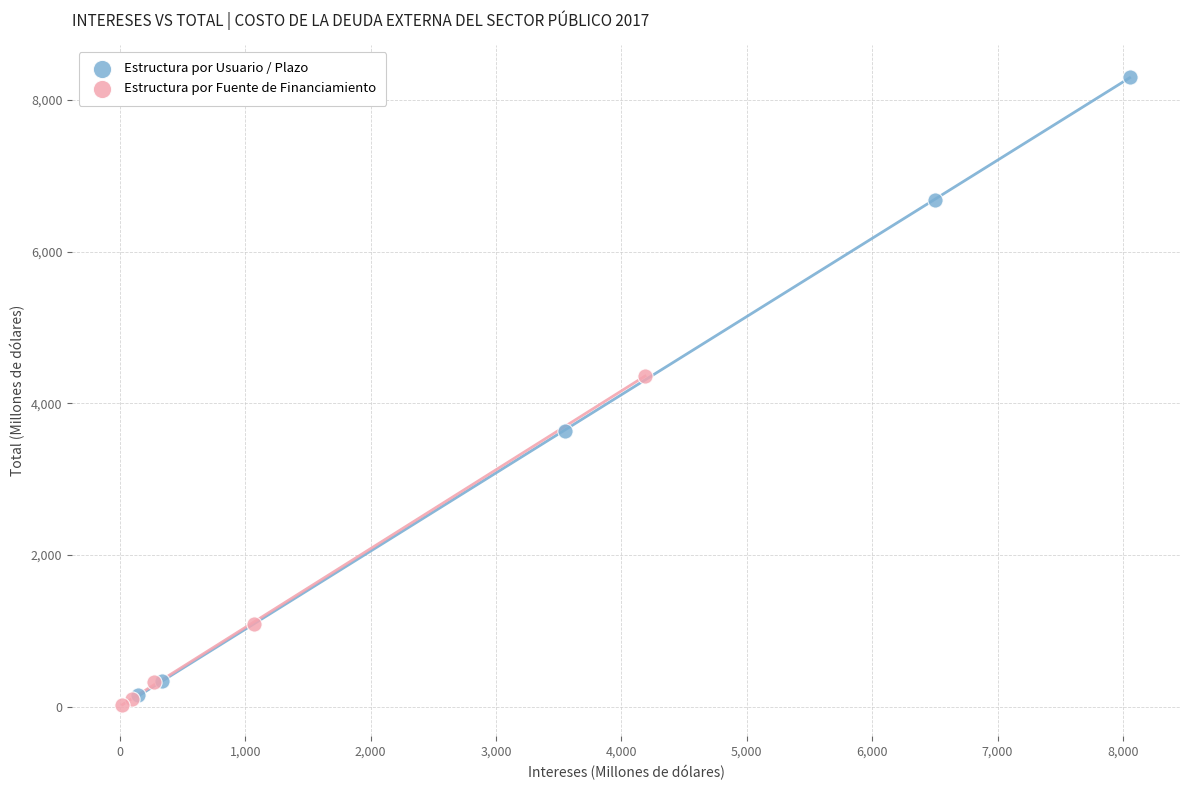

Which series has the widest spread of Y values?

Estructura por Usuario / Plazo